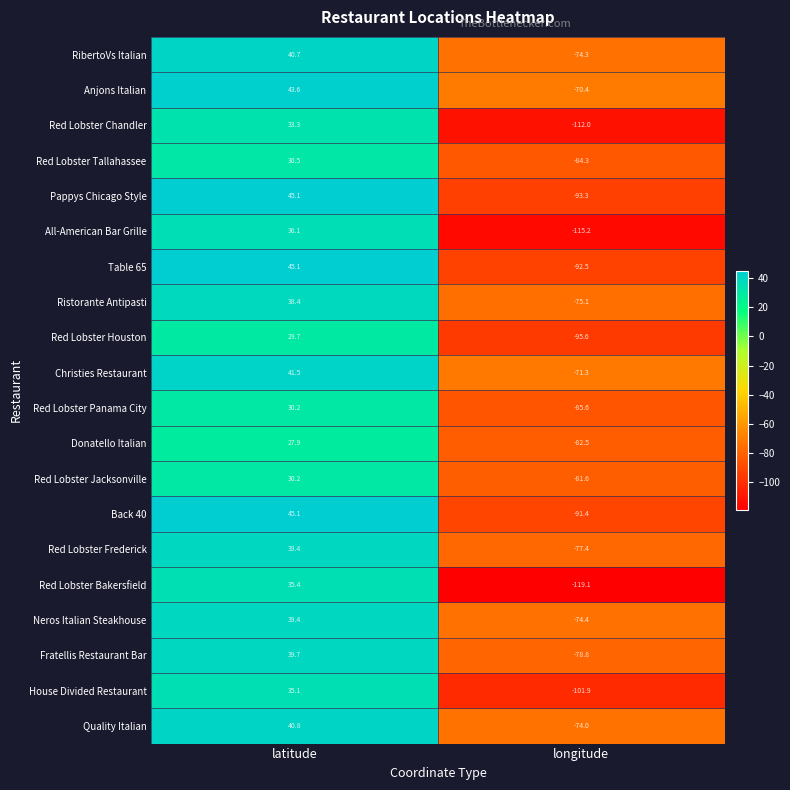

At which label is Table 65 closest to -23?

latitude